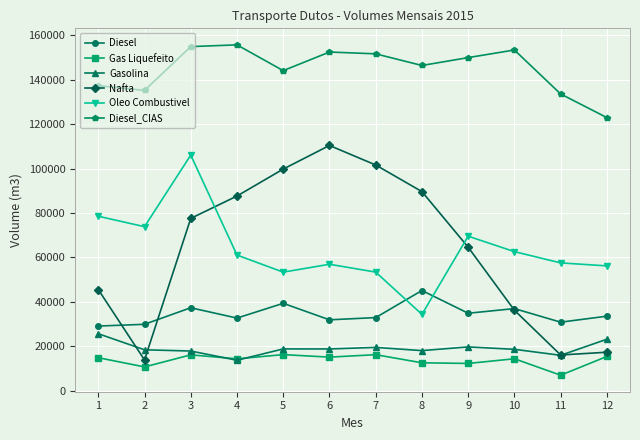

What is the spread (max minus min) of values at 3?

138815